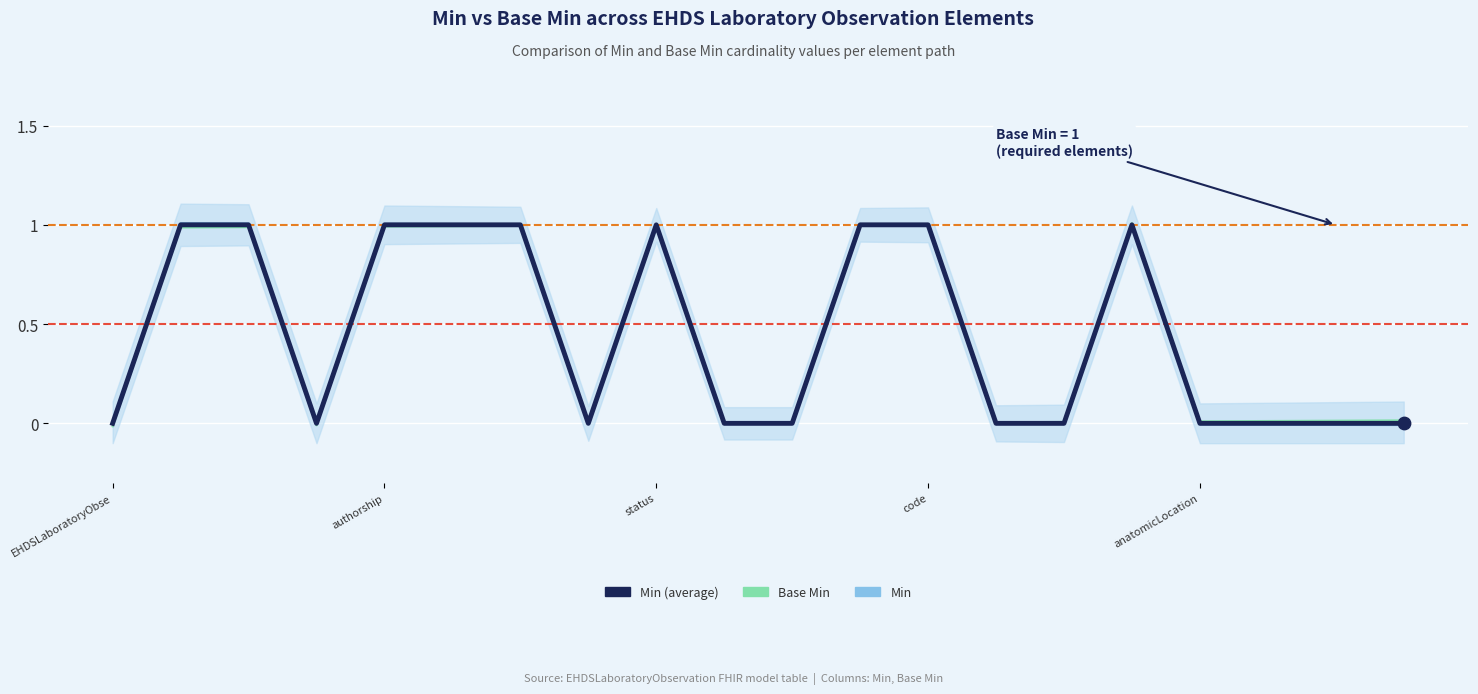

Which series has the largest total across all categories?

Base Min